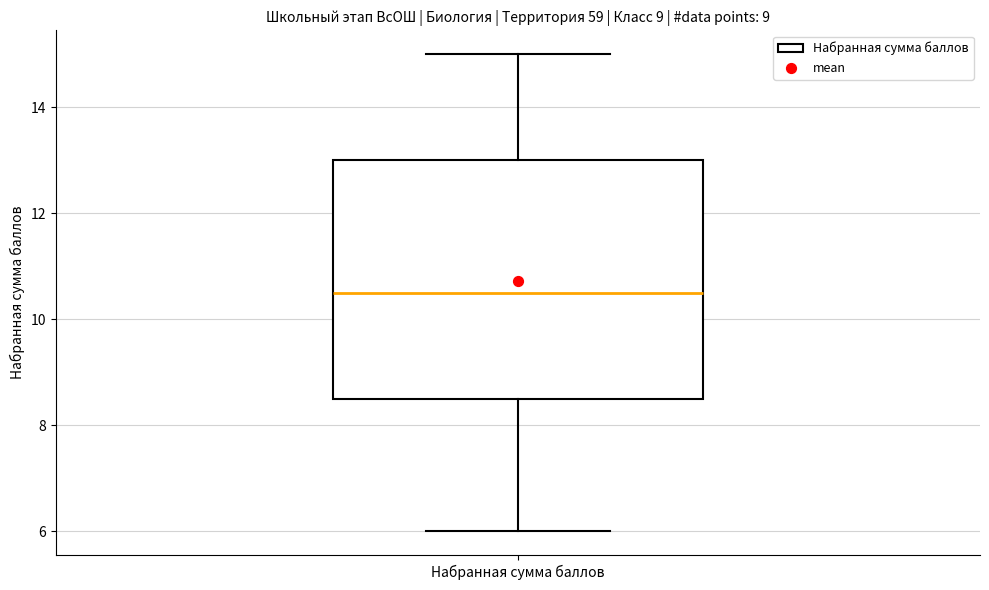

Where does the median line of the box for Набранная сумма баллов sit on the y-axis? The values are not printed on the chart, so give them approximately, as read against the axis.

10.6